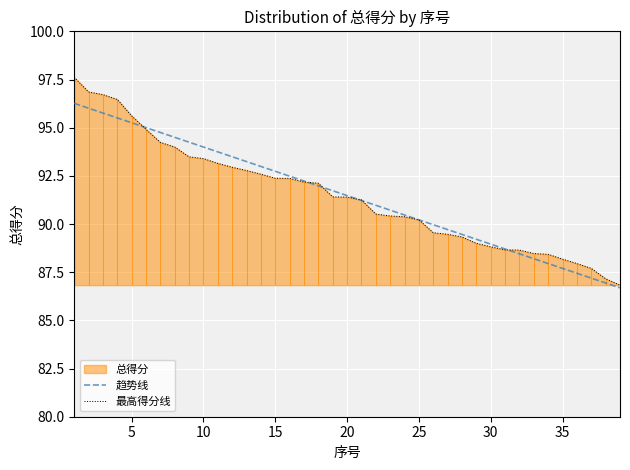

What is the difference between the 最高得分线 values at 25 and 15?

2.2